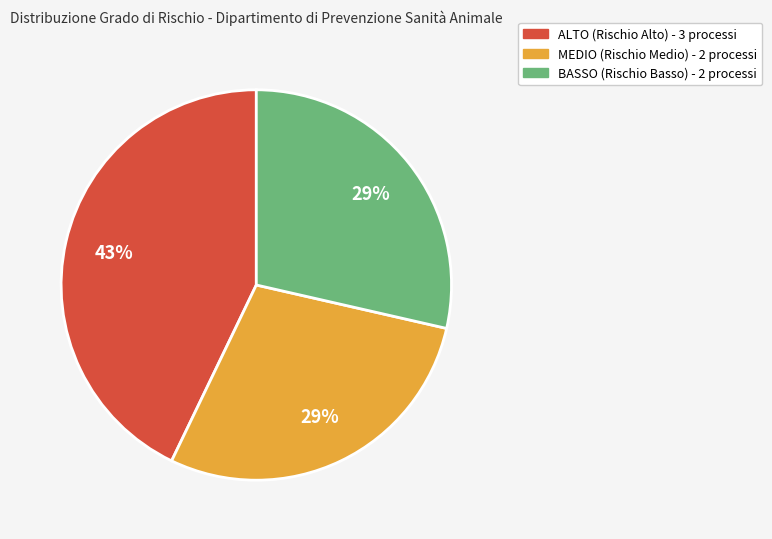

Does any single category account for the majority?

No